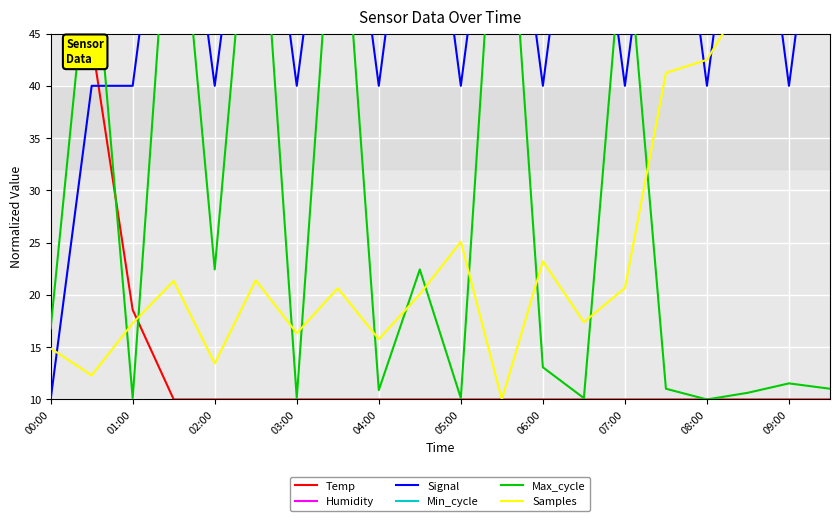

True or false: Humidity and Max_cycle intersect in this chart.

False